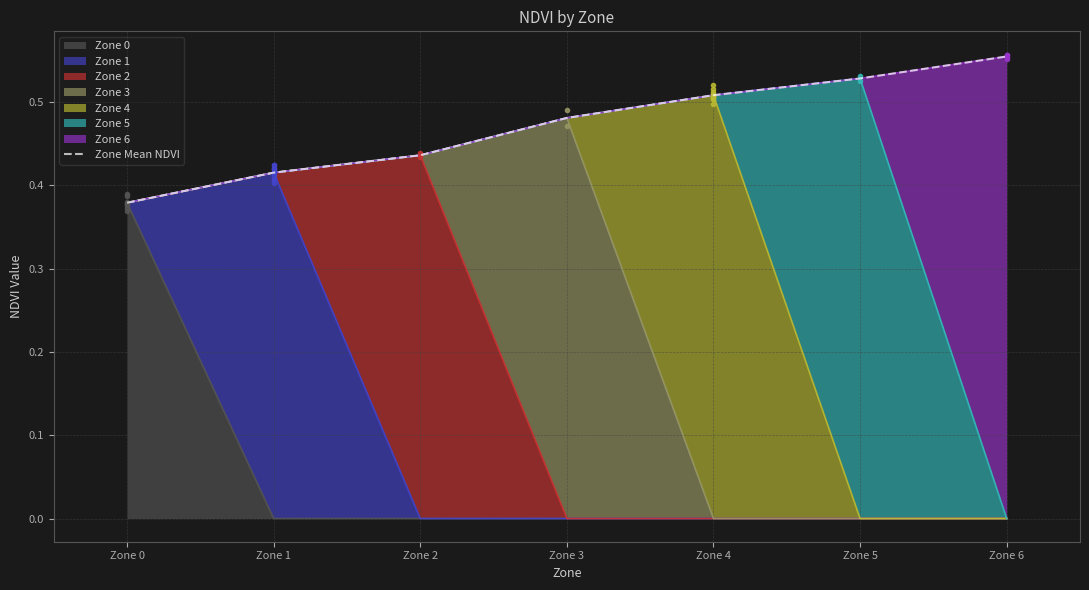

What is the greatest value displayed?

0.6